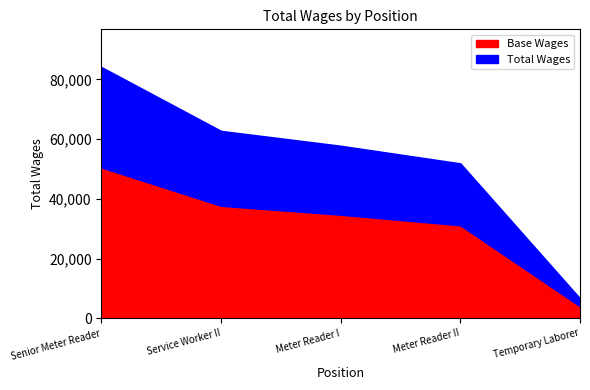

What is the difference between the Base Wages values at Meter Reader II and Meter Reader I?

3537.6